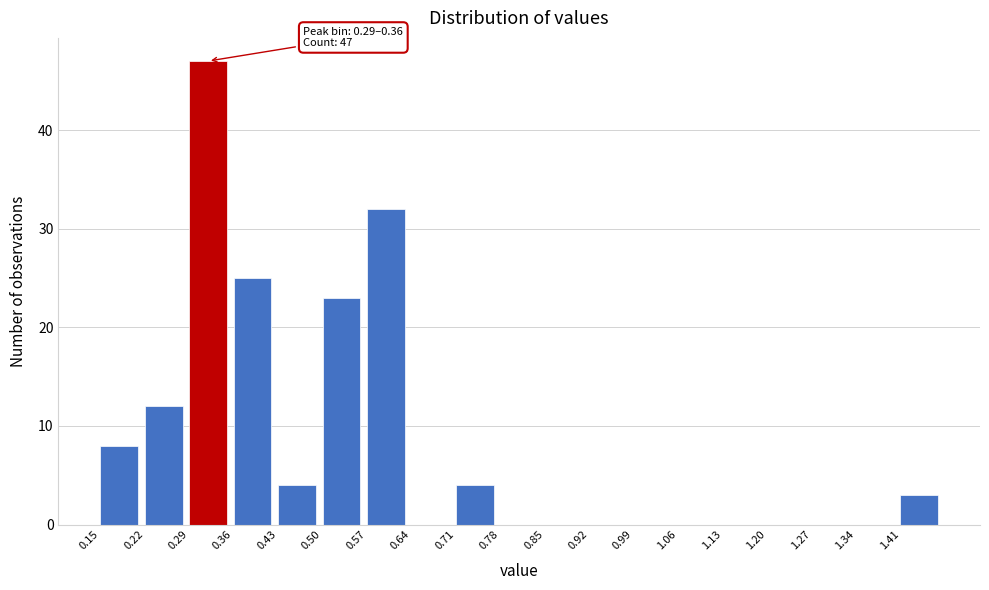

Which range on the x-axis has the tallest bar?

0.29 to 0.36